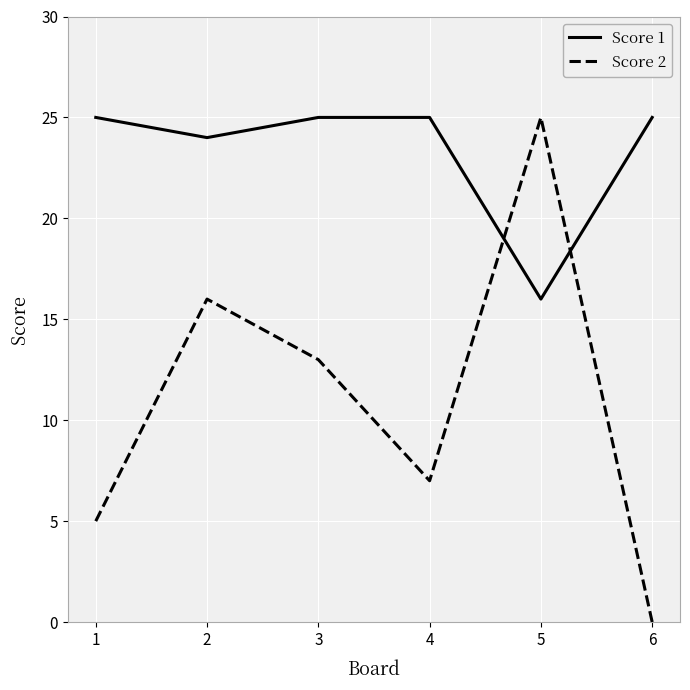

Read the Score 2 value at 2.

16